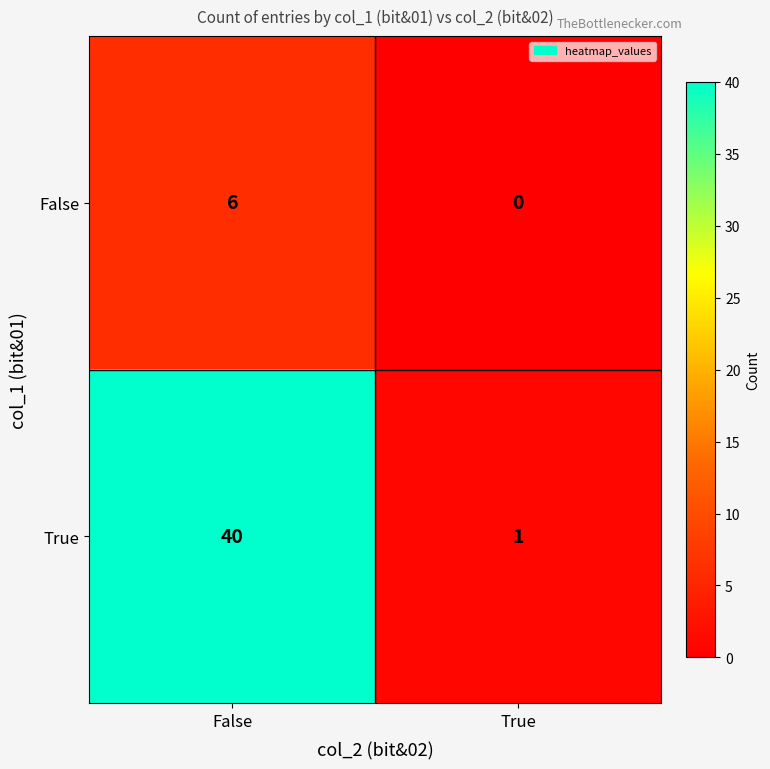

Rank the series by their average value, from lowest to highest.

False, True